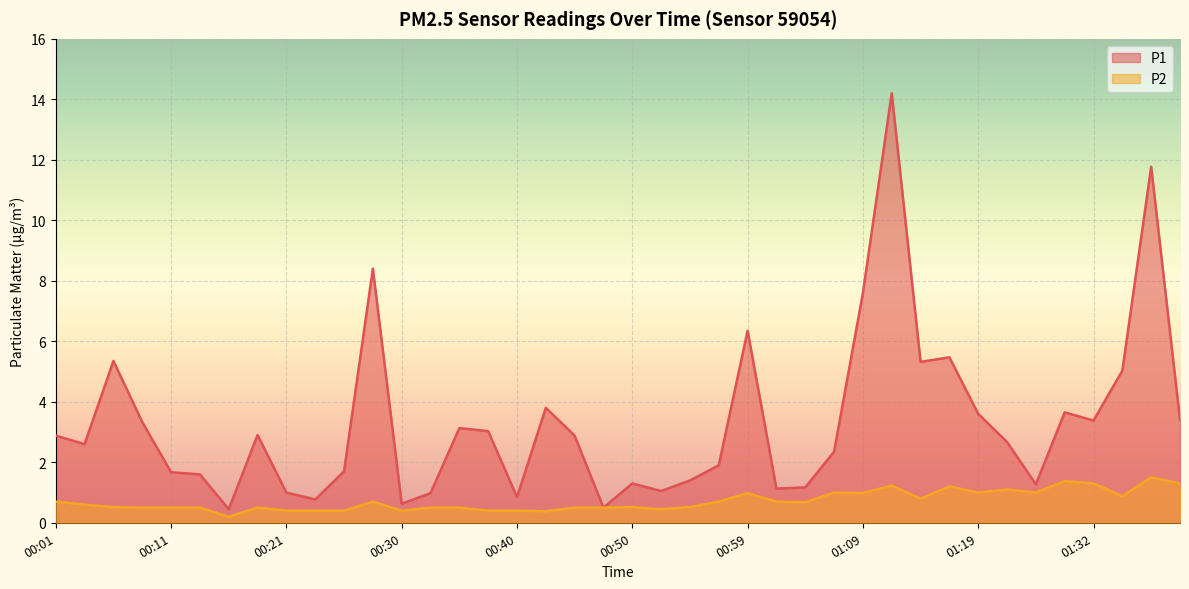

Which has a higher value, 00:23 or 01:22?

01:22